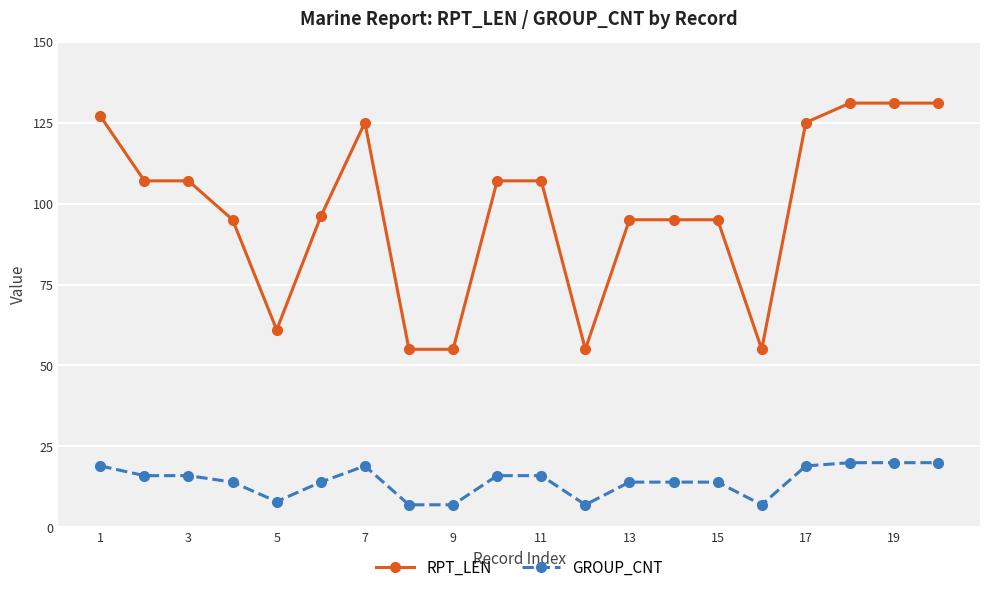

What is the greatest value displayed?

131